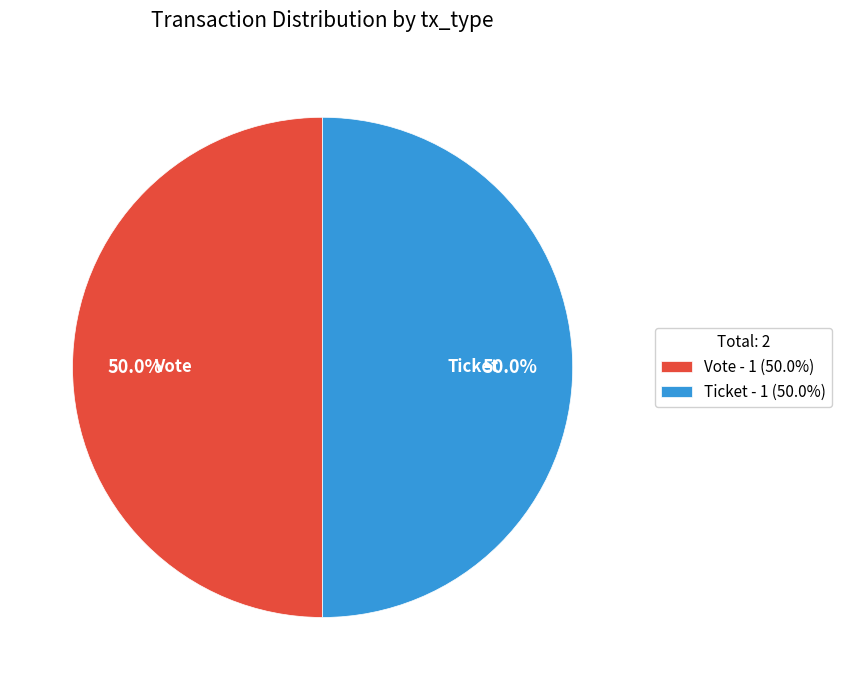

Approximately how many times larger is the value at Ticket - 1 (50.0%) compared to Vote - 1 (50.0%)?

1.0